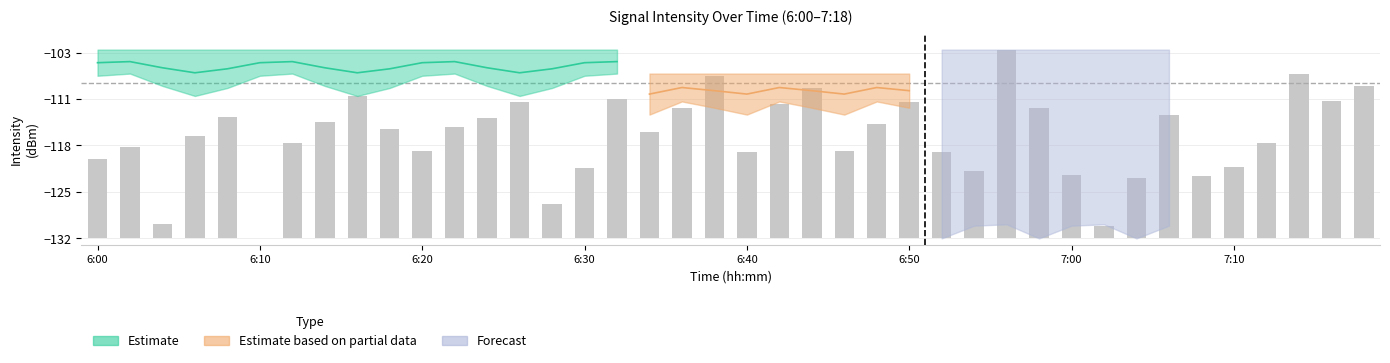

Does the chart contain any negative values?

No